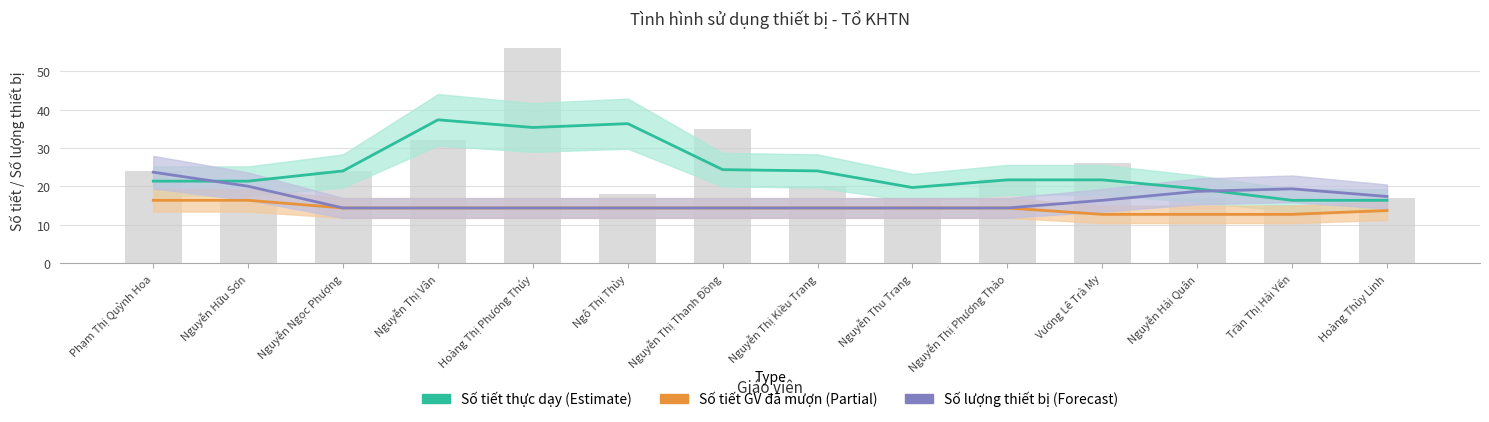

True or false: Số tiết GV đã mượn TBDH has a value of 6.4 at Nguyễn Hải Quân.

False